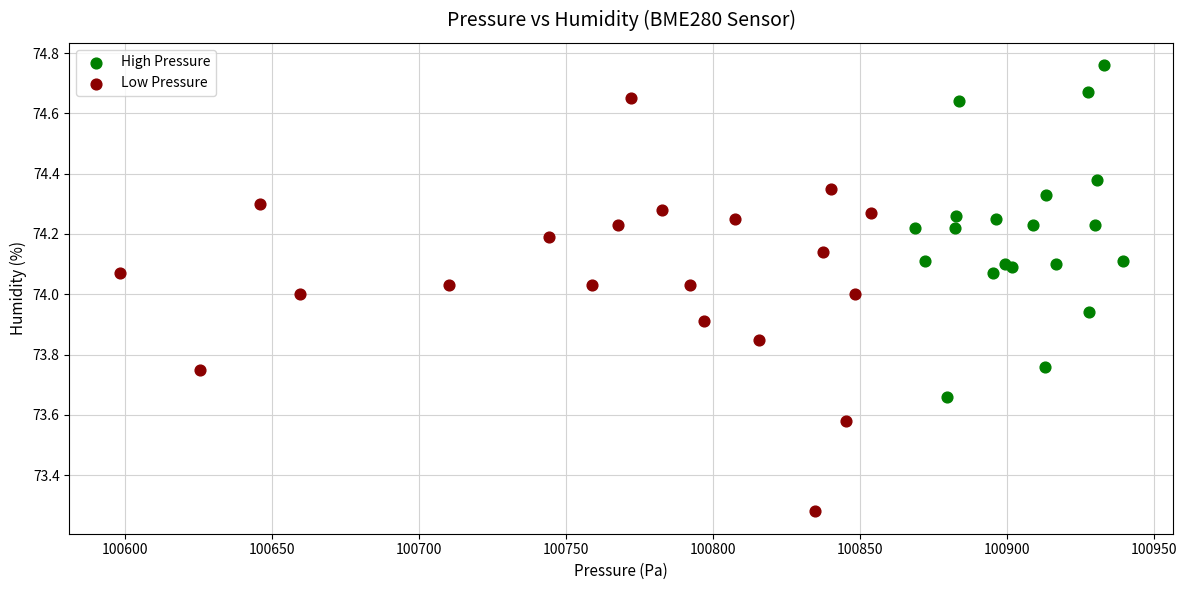

Which series reaches the minimum Y coordinate?

Low Pressure